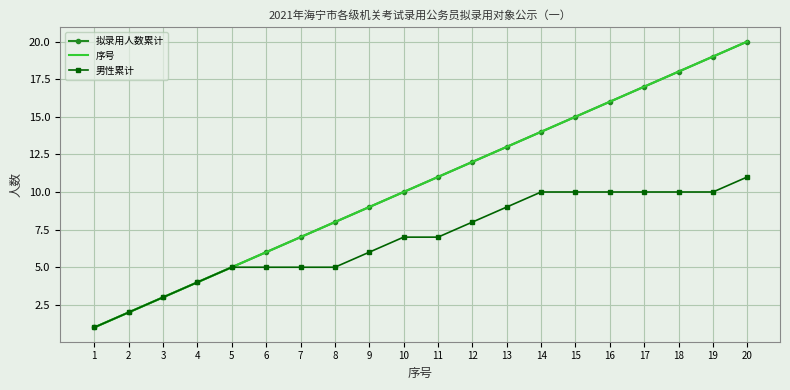

True or false: 男性累计 and 拟录用人数累计 cross at least once.

False